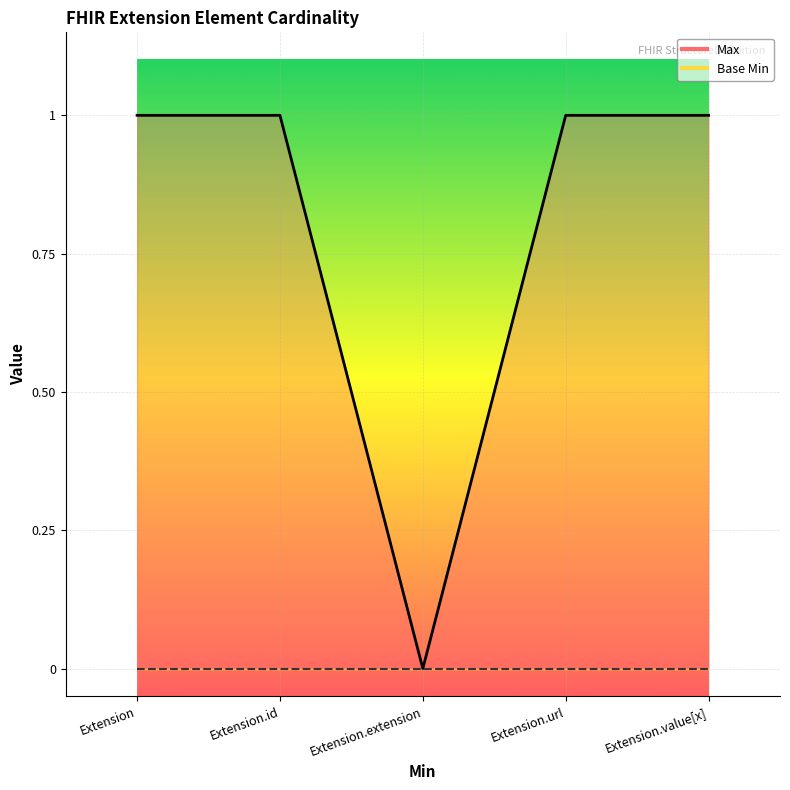

Between Extension and Extension.extension, which is larger?

Extension